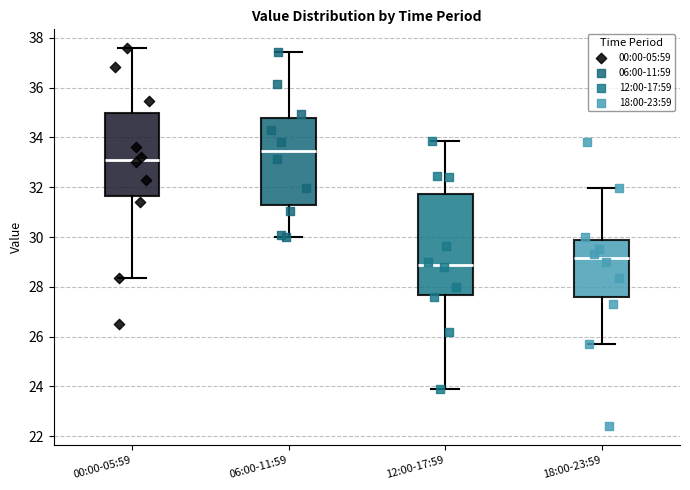

Where does the upper whisker of the box for 12:00-17:59 end on the y-axis? The values are not printed on the chart, so give them approximately, as read against the axis.

33.8